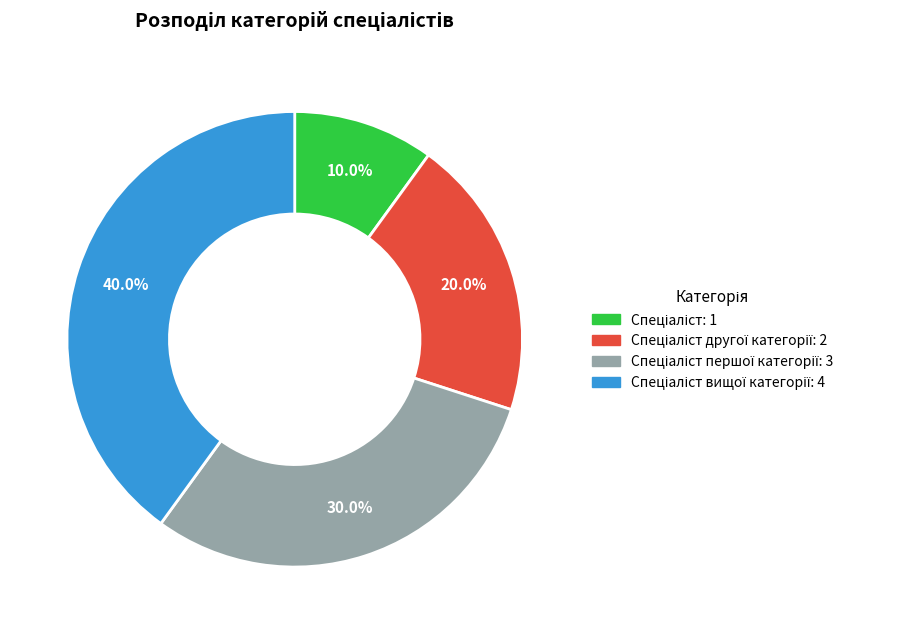

To the nearest percent, what is the difference between the largest and smallest slice percentages?

30%